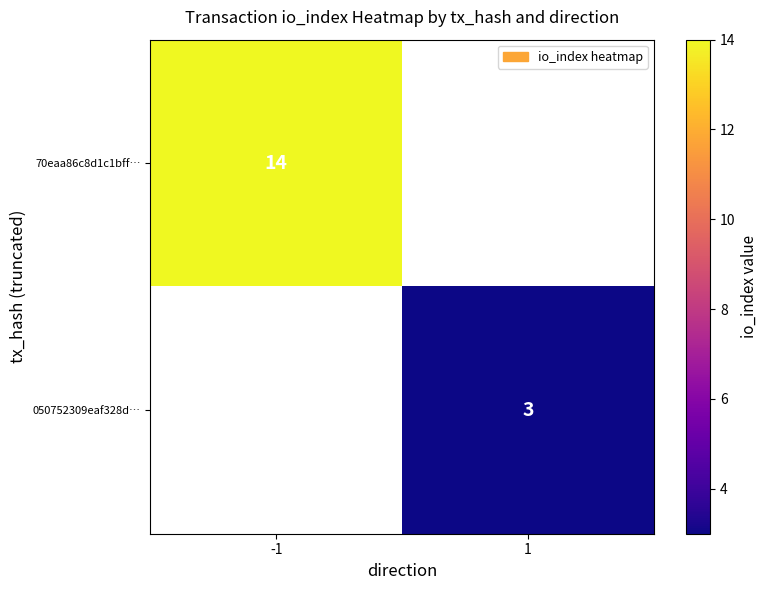

Is it true that 050752309eaf328d… equals 3 at 1?

True